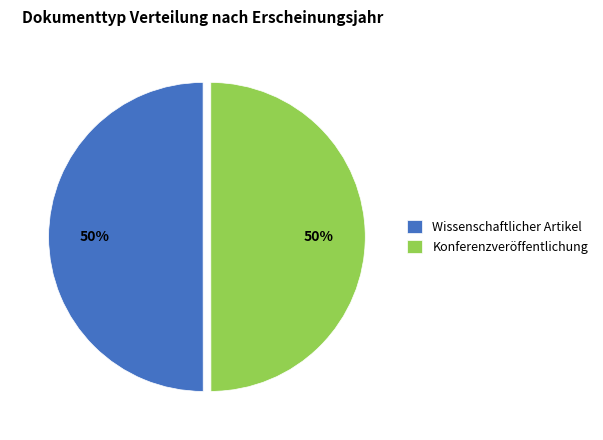

To the nearest percent, what is the combined percentage of Konferenzveröffentlichung and Wissenschaftlicher Artikel?

100%